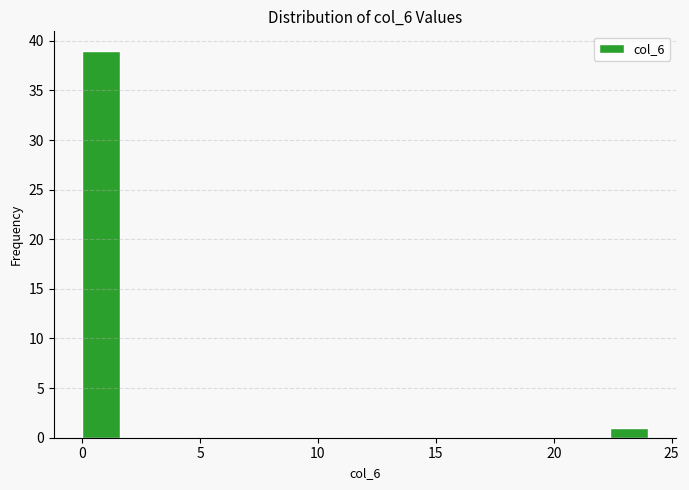

Around what value on the x-axis is the tallest bar? Give the approximate position of its centre, as read against the axis.

1.0